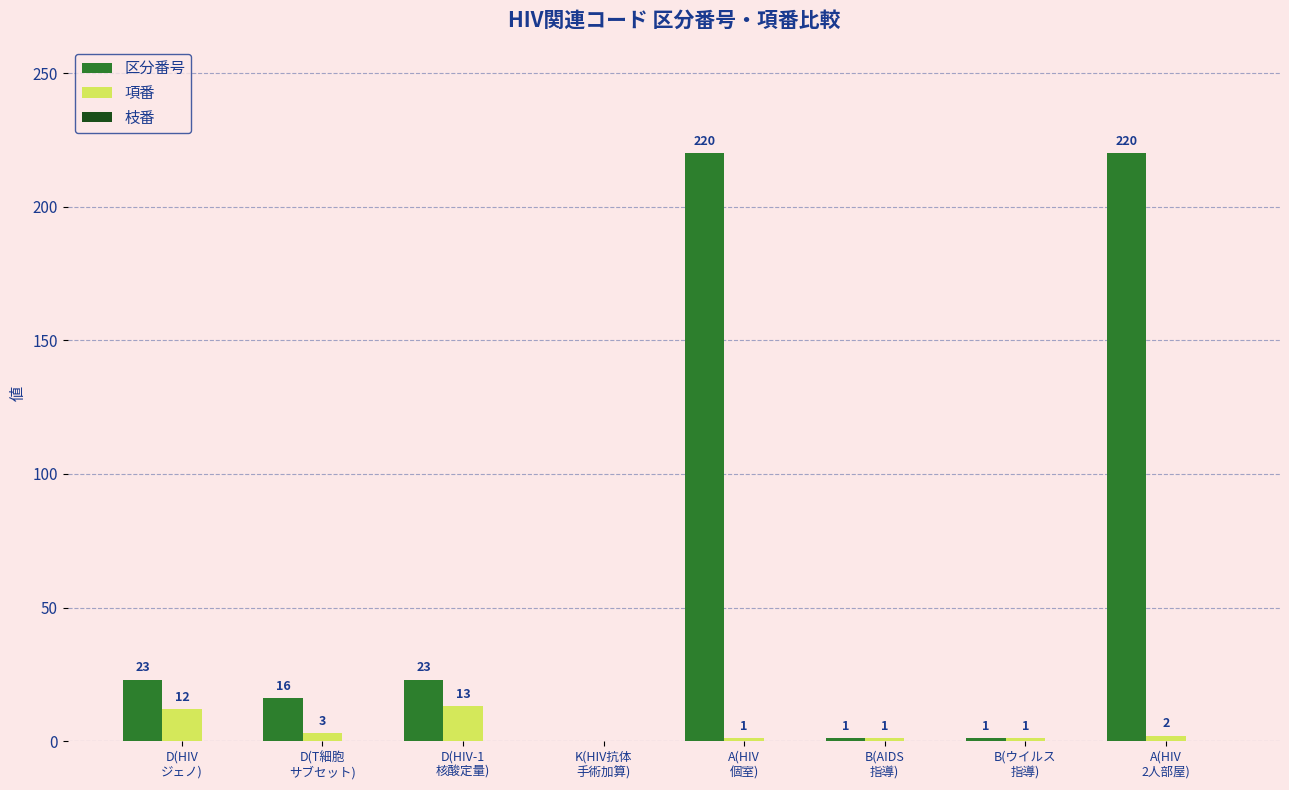

Which series has the largest total across all categories?

区分番号